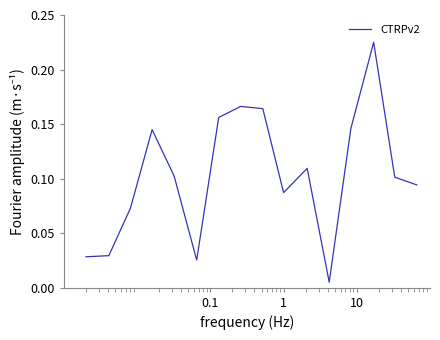

How many lines are shown in the chart?

1